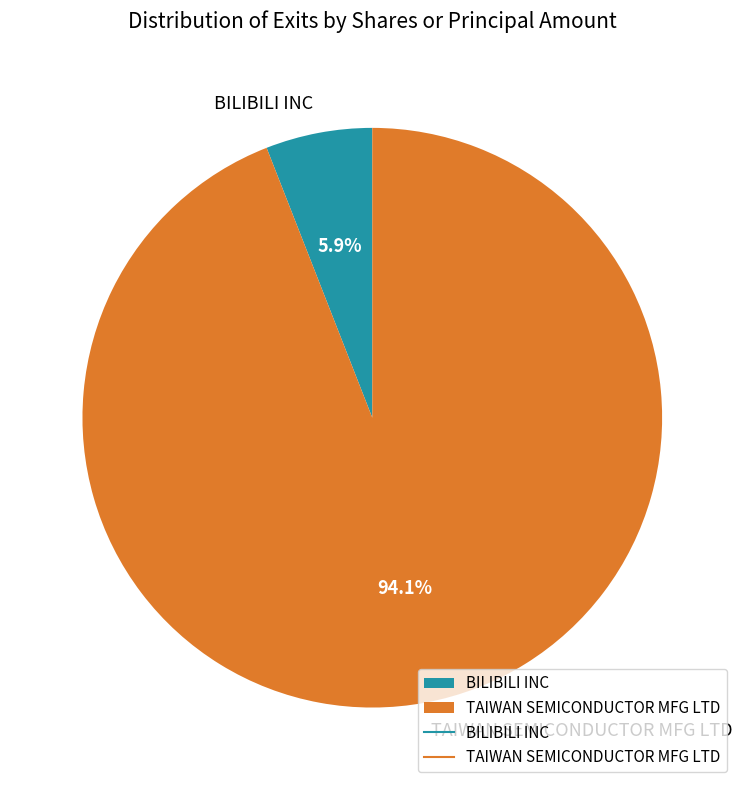

Count the number of slices in the pie.

2